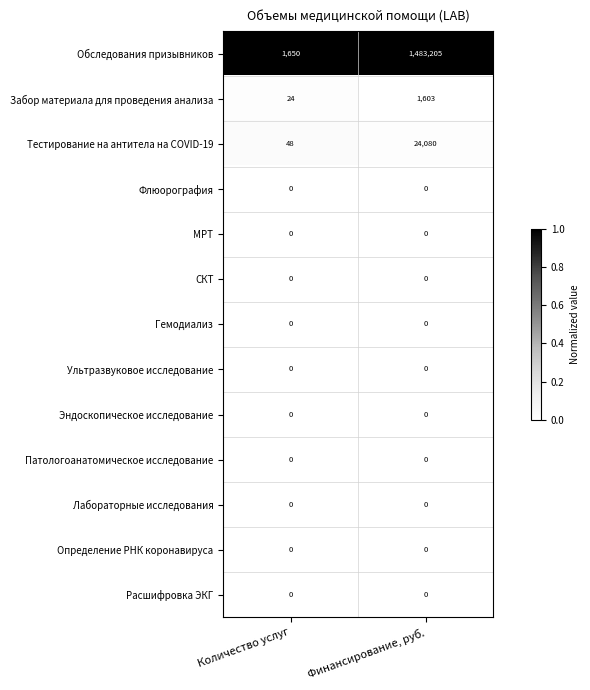

What is the spread (max minus min) of values at Количество услуг?

1650